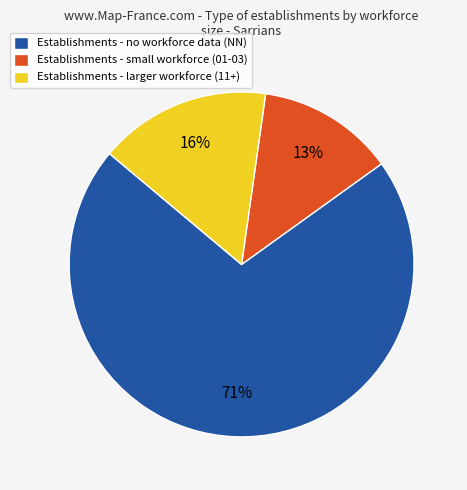

To the nearest percent, what is the average slice percentage?

33%